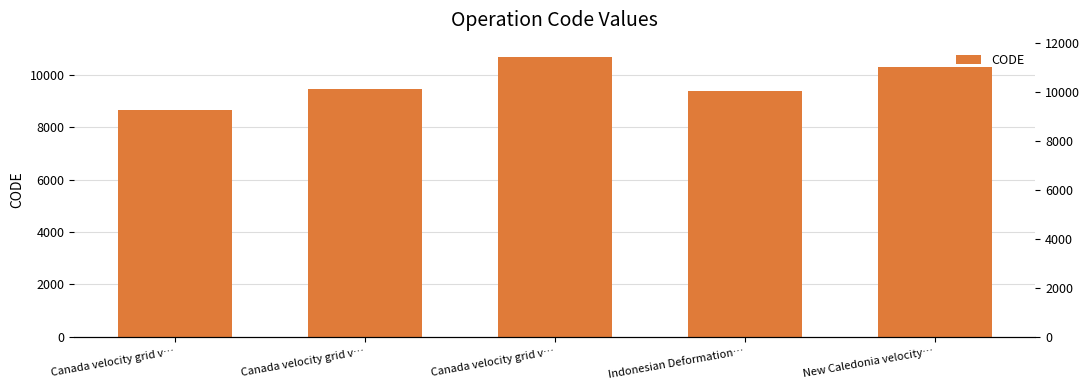

Are the bars horizontal?

No